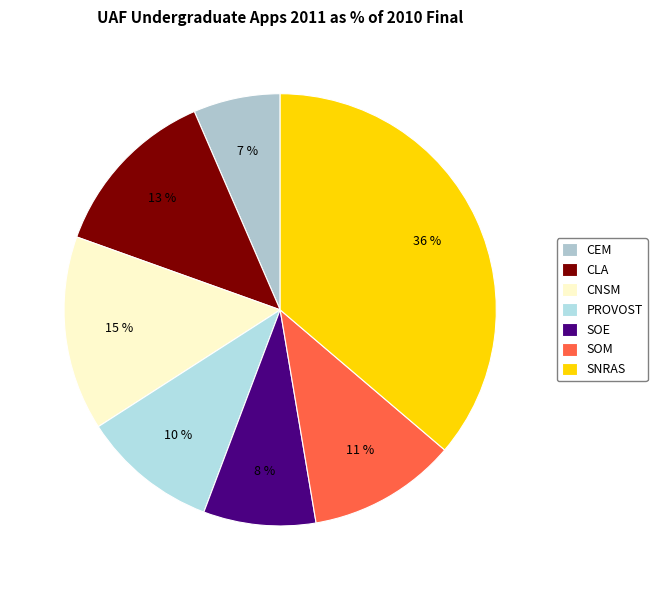

Do SOM and SOE together represent more than half of the pie?

No